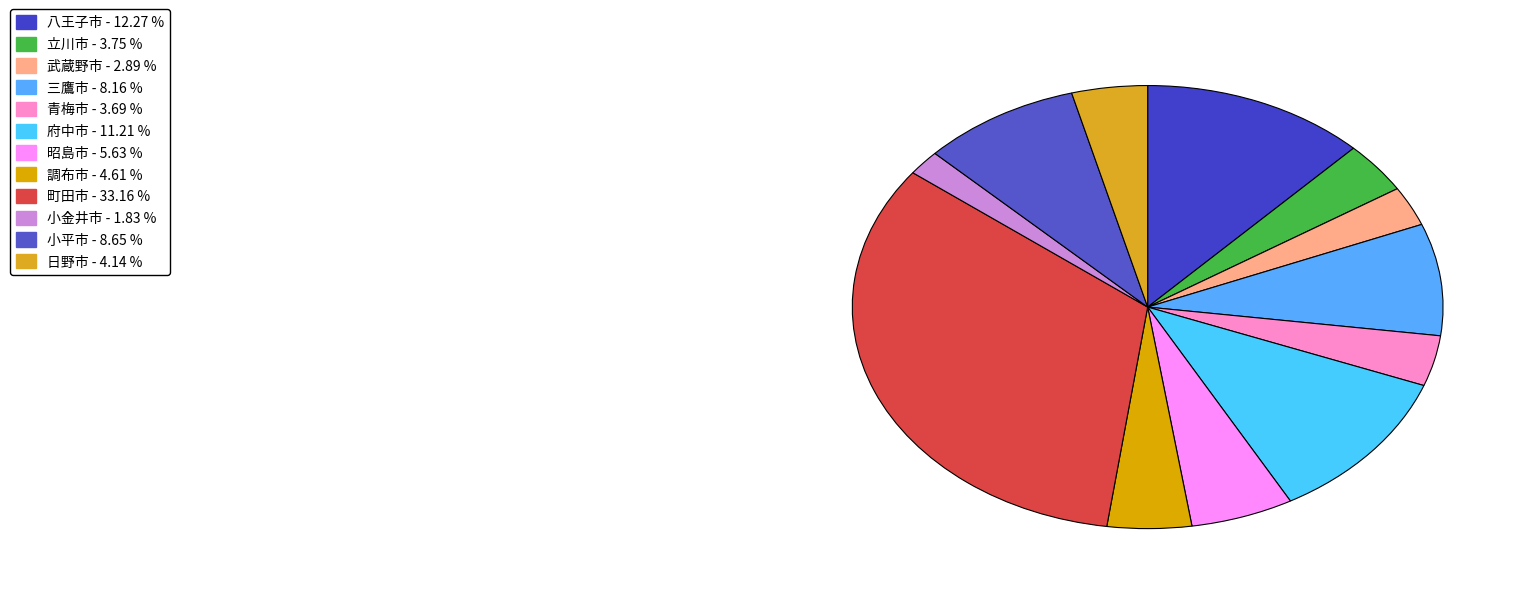

To the nearest percent, what is the difference between the largest and smallest slice percentages?

31%